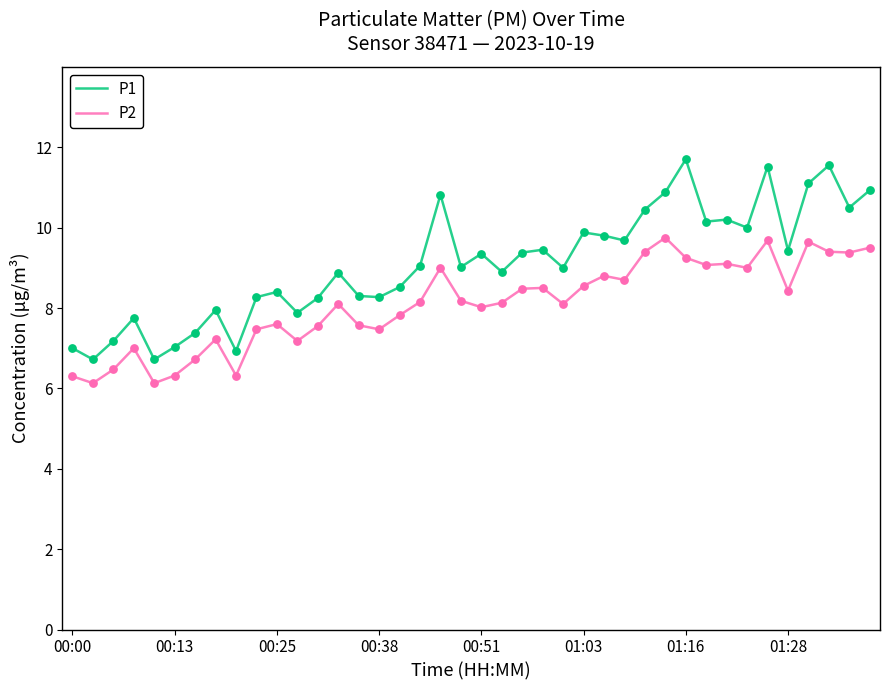

Which series has the largest total across all categories?

P1